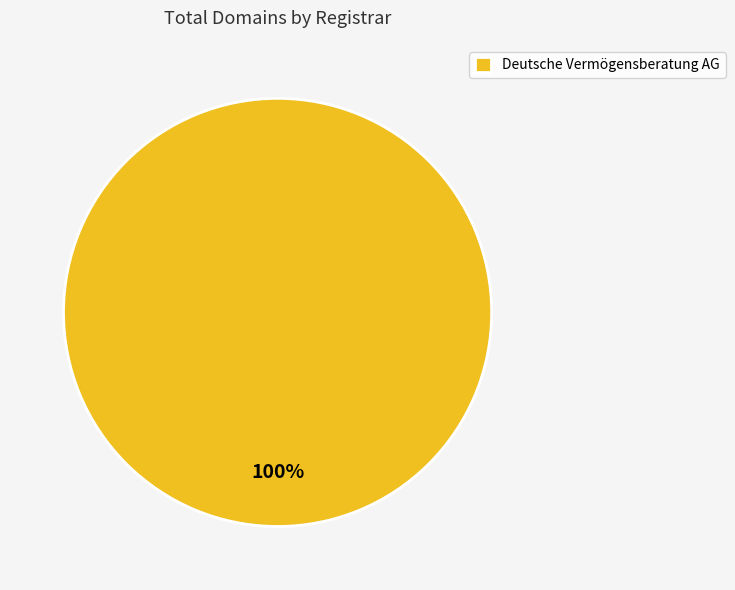

Is there any slice that represents more than half of the pie?

Yes